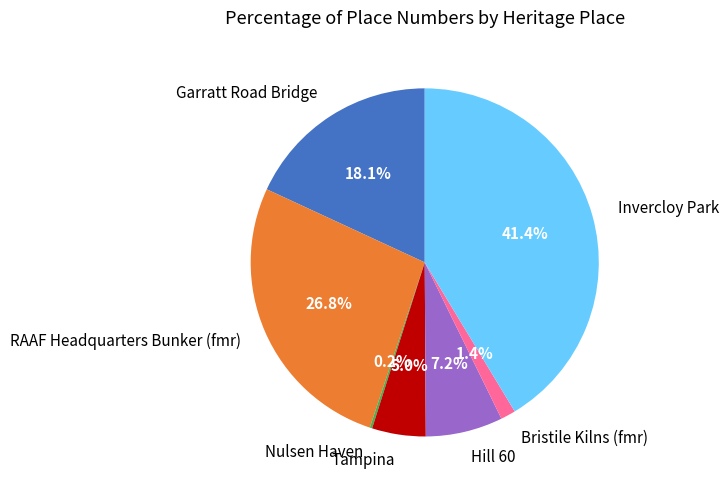

True or false: RAAF Headquarters Bunker (fmr) accounts for 33% of the total.

False